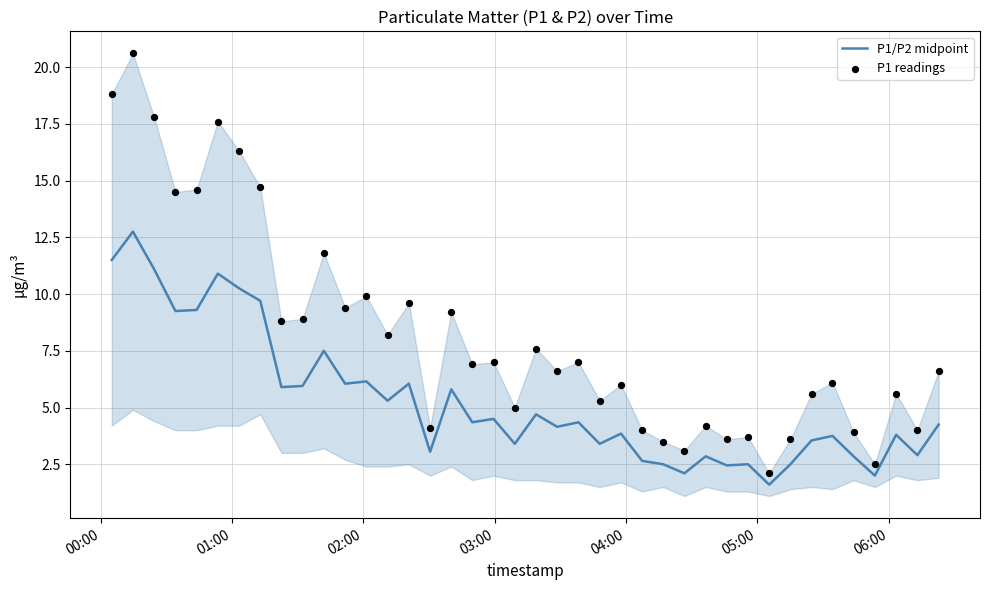

Which series contains the lowest Y value?

P1/P2 midpoint